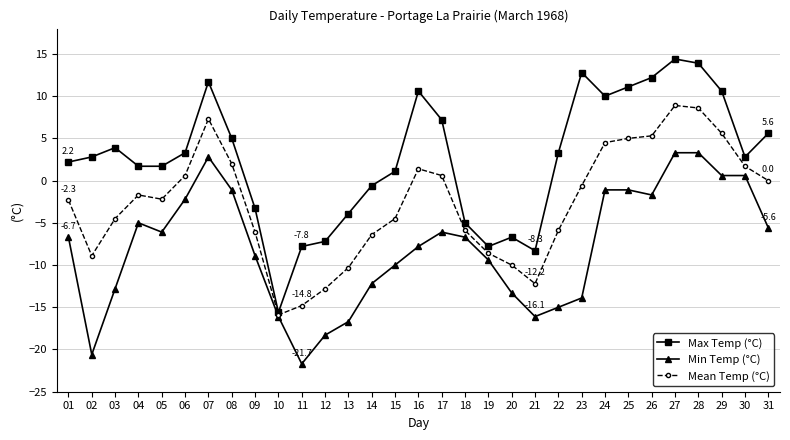

What is the value of the Min Temp (°C) point at the 25th from the left?

-1.1